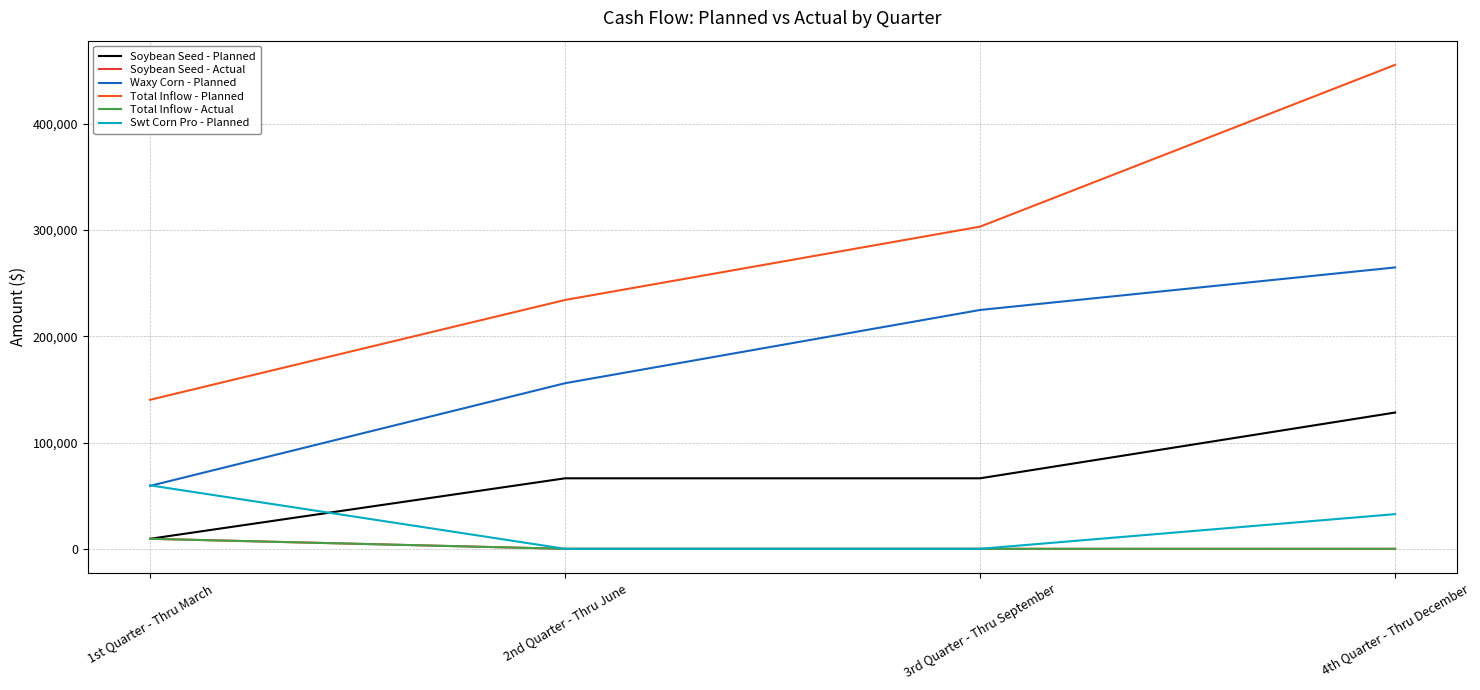

Which category has the highest value in the Soybean Seed - Planned series?

4th Quarter - Thru December